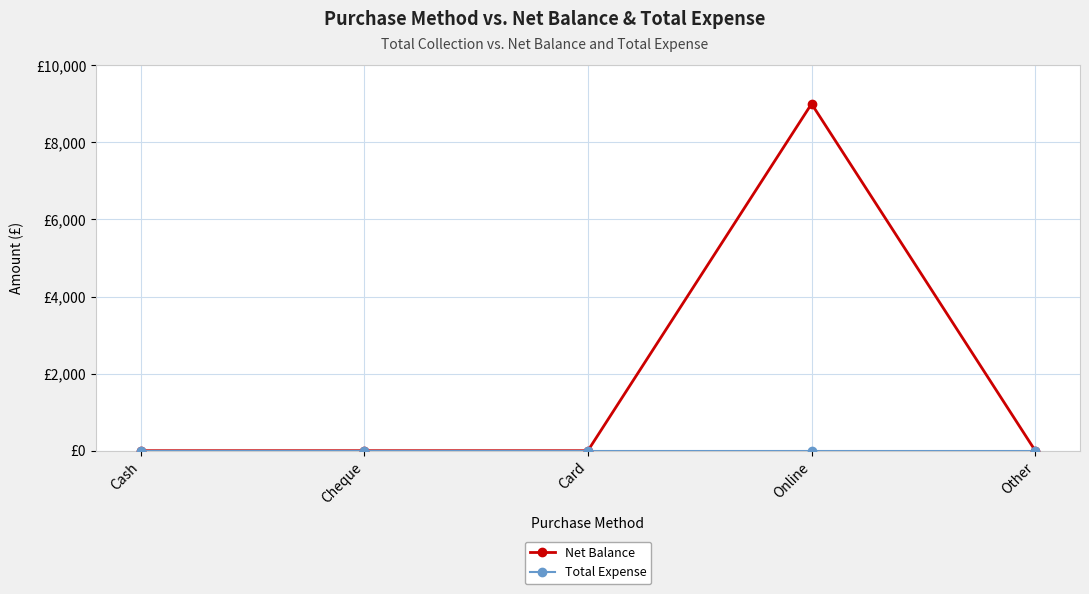

In Net Balance, how many points are higher than both neighbors (excluding endpoints)?

1